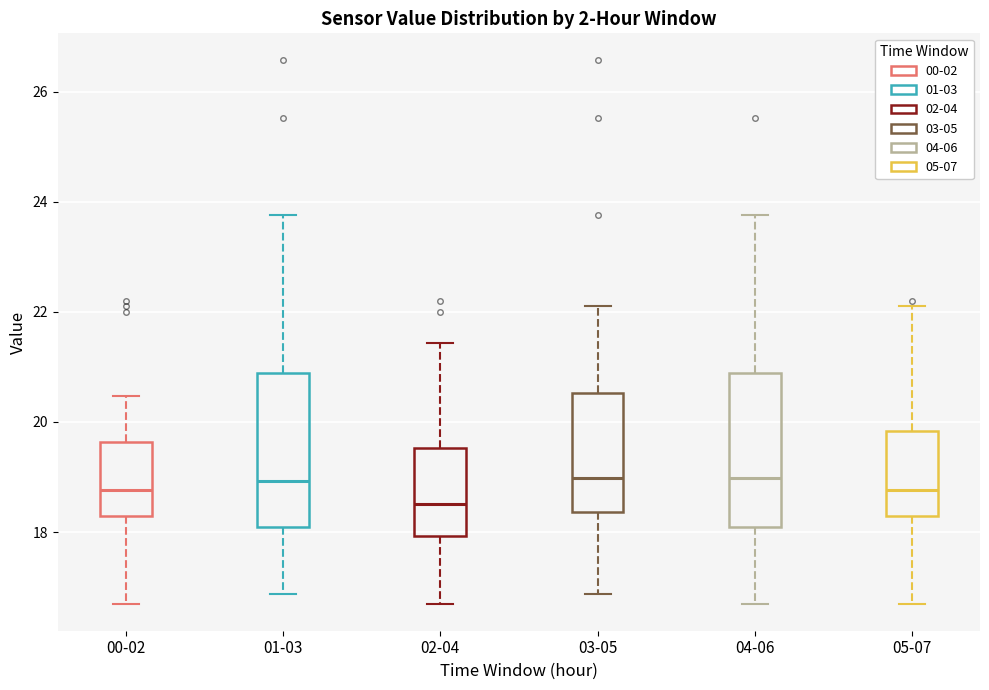

Reading left to right, transcribe this box plot: for each box, give where its median line is, the range the box spans, and where its two whiskers end, as read against the y-axis. The values are not printed on the chart, so give them approximately, as read against the axis.

00-02: median 18.8, box 18.2 to 19.6, whiskers 16.8 to 20.4
01-03: median 19.0, box 18.0 to 20.8, whiskers 16.8 to 23.8
02-04: median 18.6, box 18.0 to 19.6, whiskers 16.8 to 21.4
03-05: median 19.0, box 18.4 to 20.6, whiskers 16.8 to 22.2
04-06: median 19.0, box 18.0 to 20.8, whiskers 16.8 to 23.8
05-07: median 18.8, box 18.2 to 19.8, whiskers 16.8 to 22.2